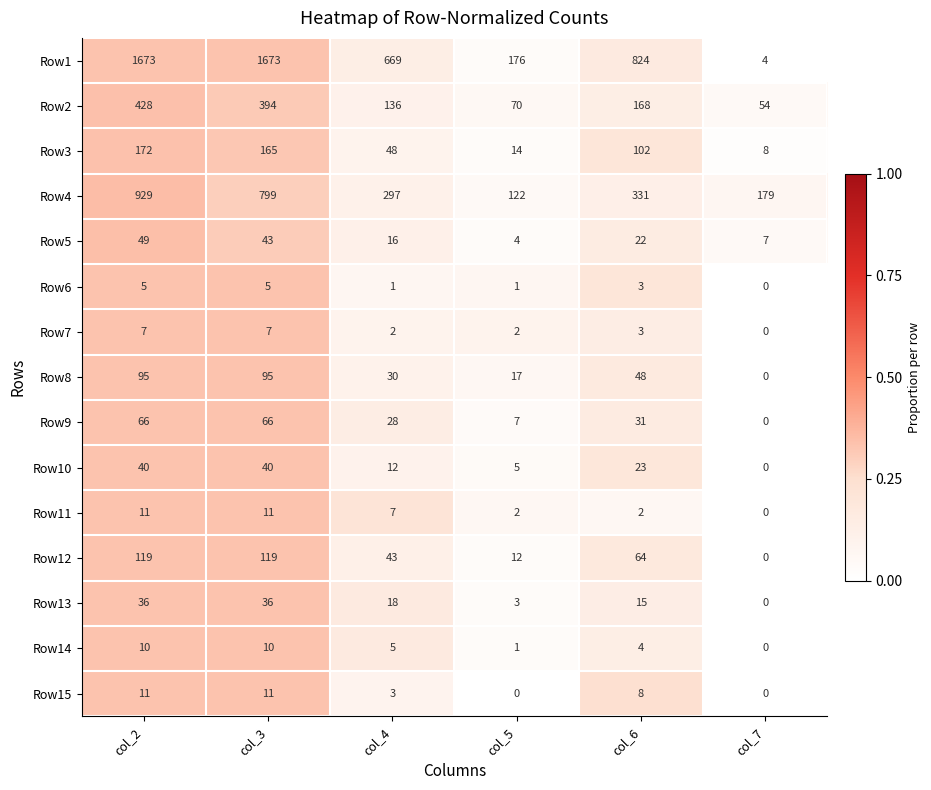

Is it true that Row2 equals 428 at col_2?

True